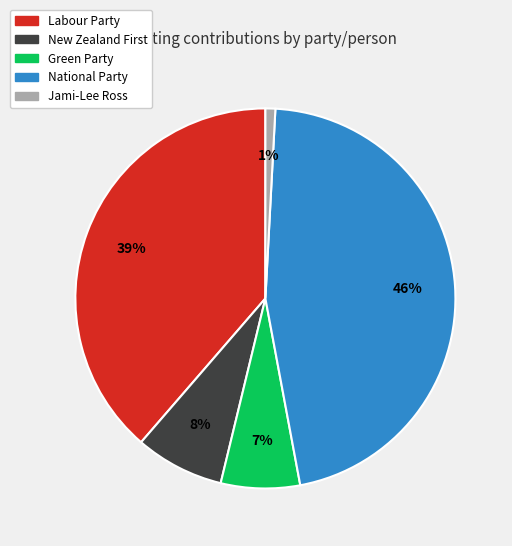

Is the sum of Green Party and Labour Party greater than half?

No